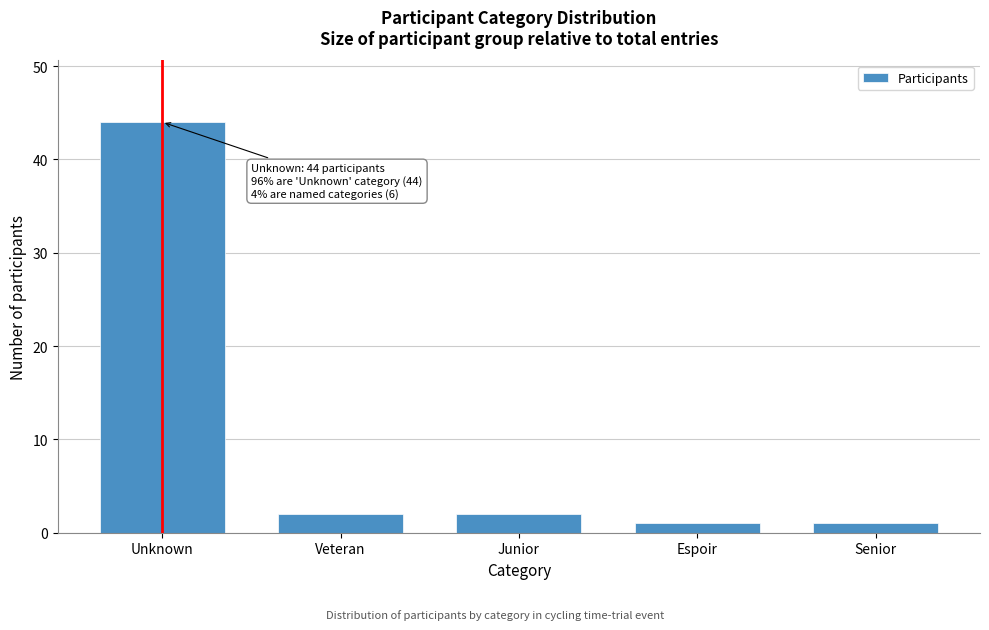

Reading left to right, extract all data points from this chart.

Unknown=44	Veteran=2	Junior=2	Espoir=1	Senior=1